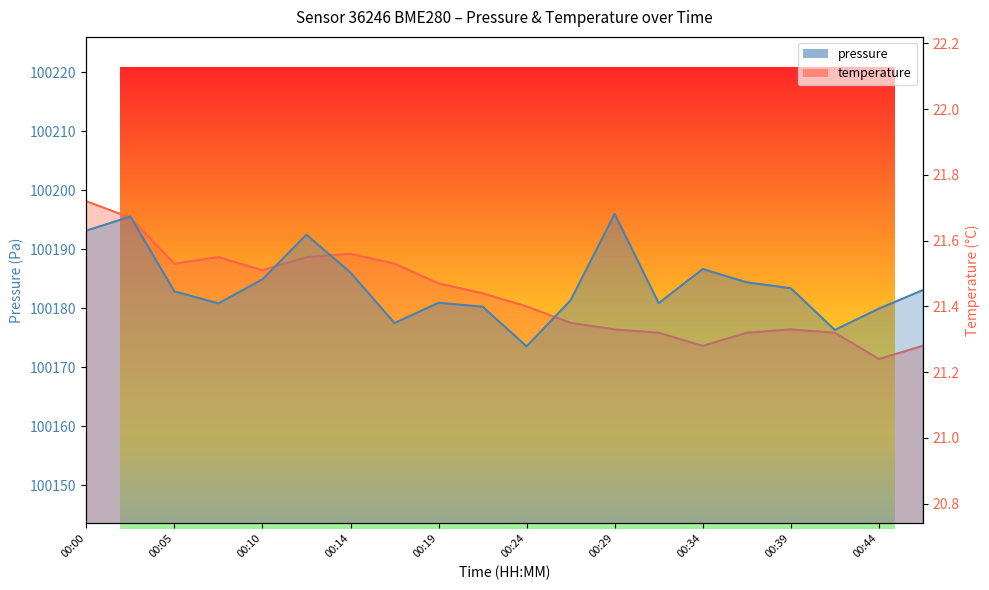

How many distinct data groups are displayed?

2